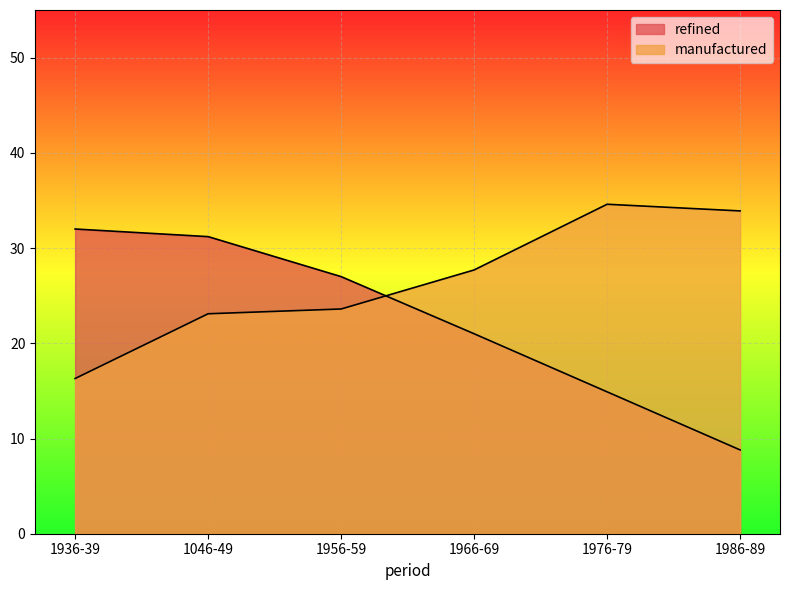

How many lines are shown in the chart?

2